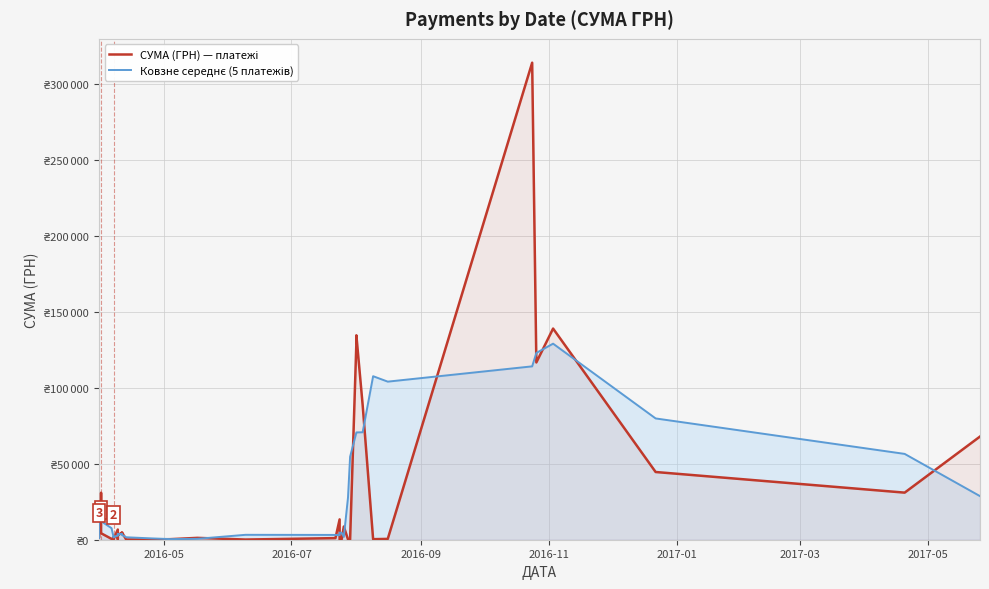

True or false: Ковзне середнє (5 платежів) has a value of 2581.0 at 12.

False